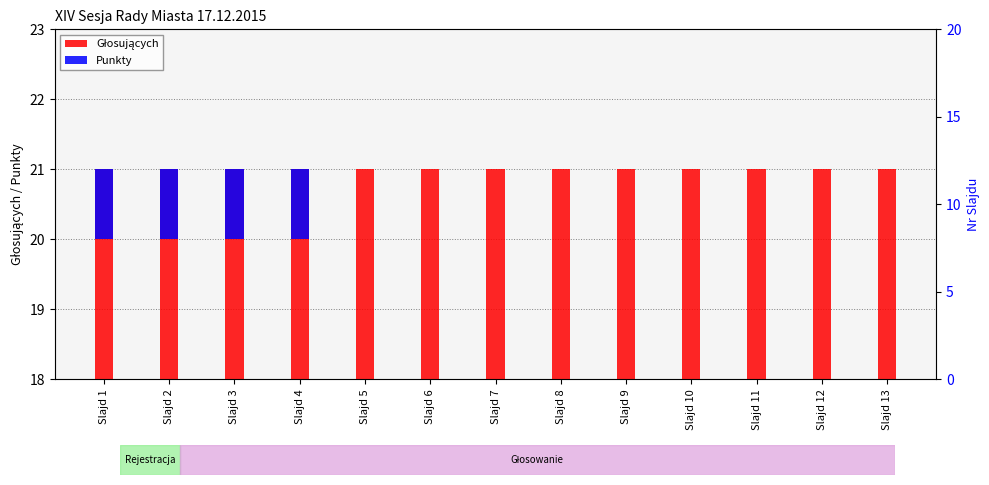

How many groups of bars are there?

13